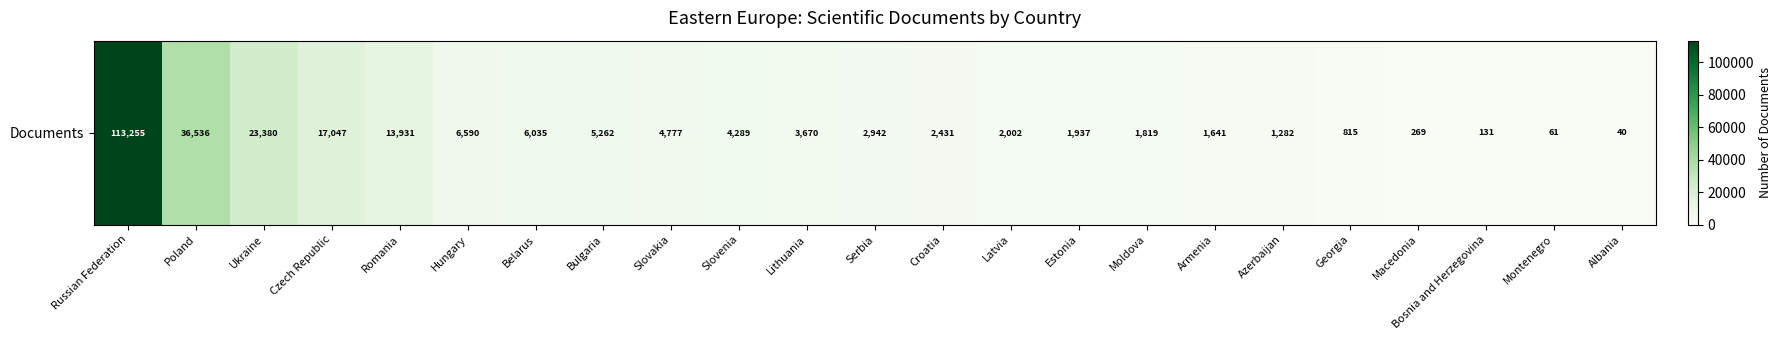

What is the sum of all values?

250142